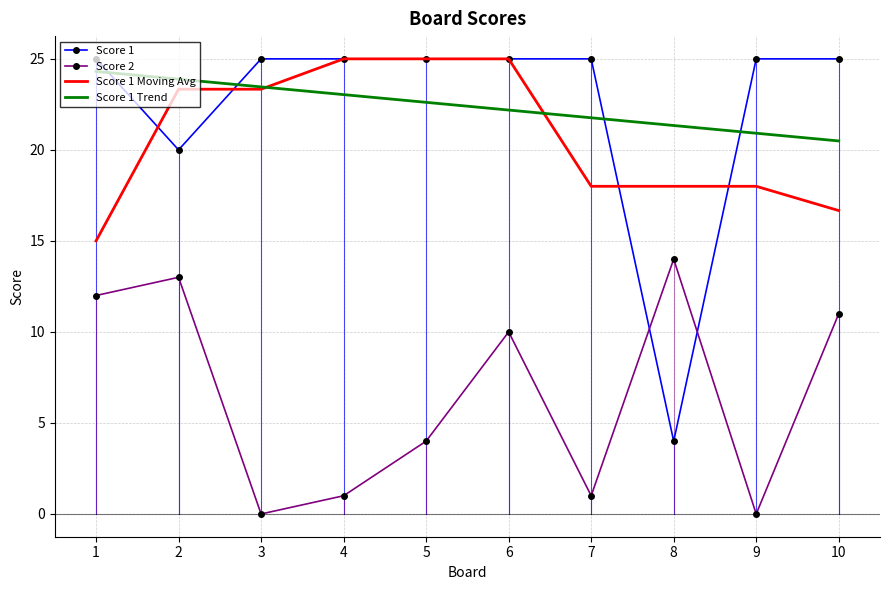

True or false: Score 2 and Score 1 Trend intersect in this chart.

False